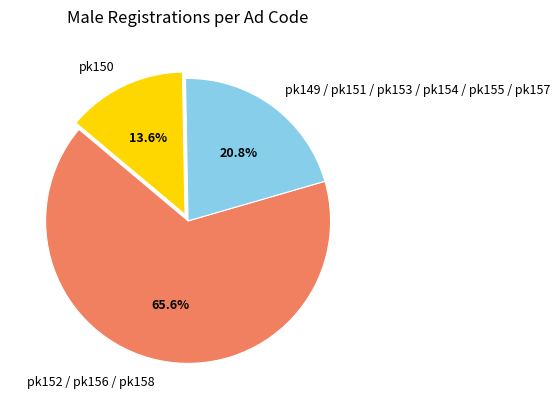

Combined, what portion of the pie is pk150 and pk149 / pk151 / pk153 / pk154 / pk155 / pk157?

34.4%